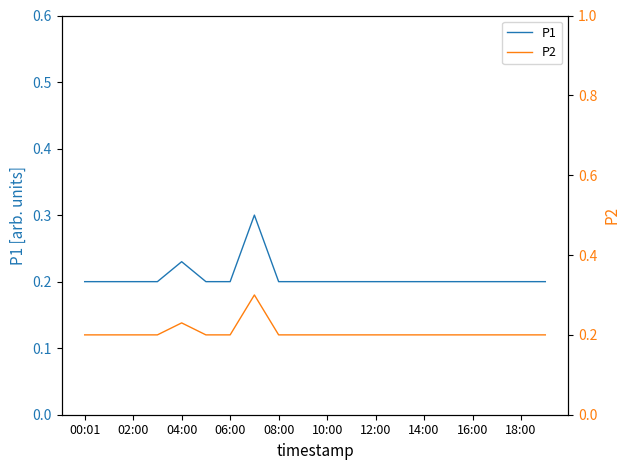

What is the highest value of the P1 series?

0.3